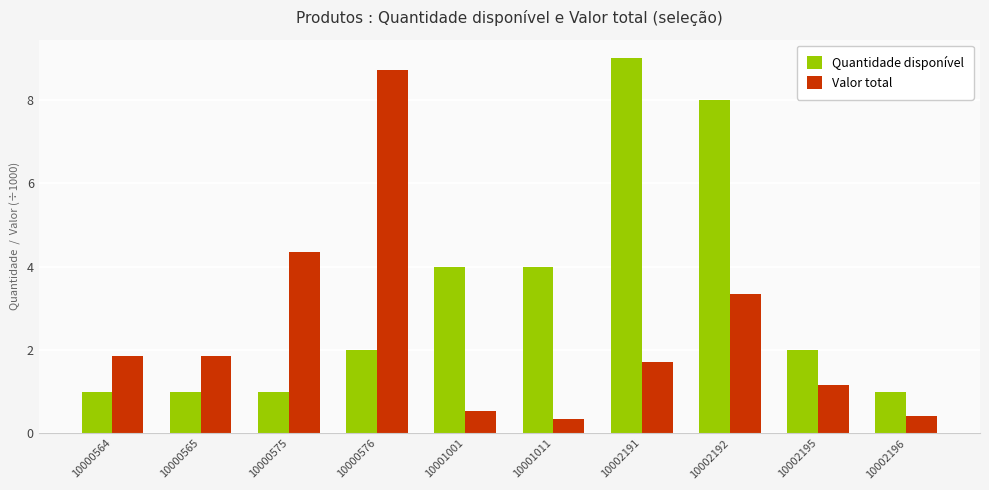

Reading right to left, what are all the values shown in this chart?

Quantidade disponível: 10002196=1.0	10002195=2.0	10002192=8.0	10002191=9.0	10001011=4.0	10001001=4.0	10000576=2.0	10000575=1.0	10000565=1.0	10000564=1.0
Valor total: 10002196=0.4	10002195=1.2	10002192=3.3	10002191=1.7	10001011=0.3	10001001=0.5	10000576=8.7	10000575=4.4	10000565=1.9	10000564=1.9